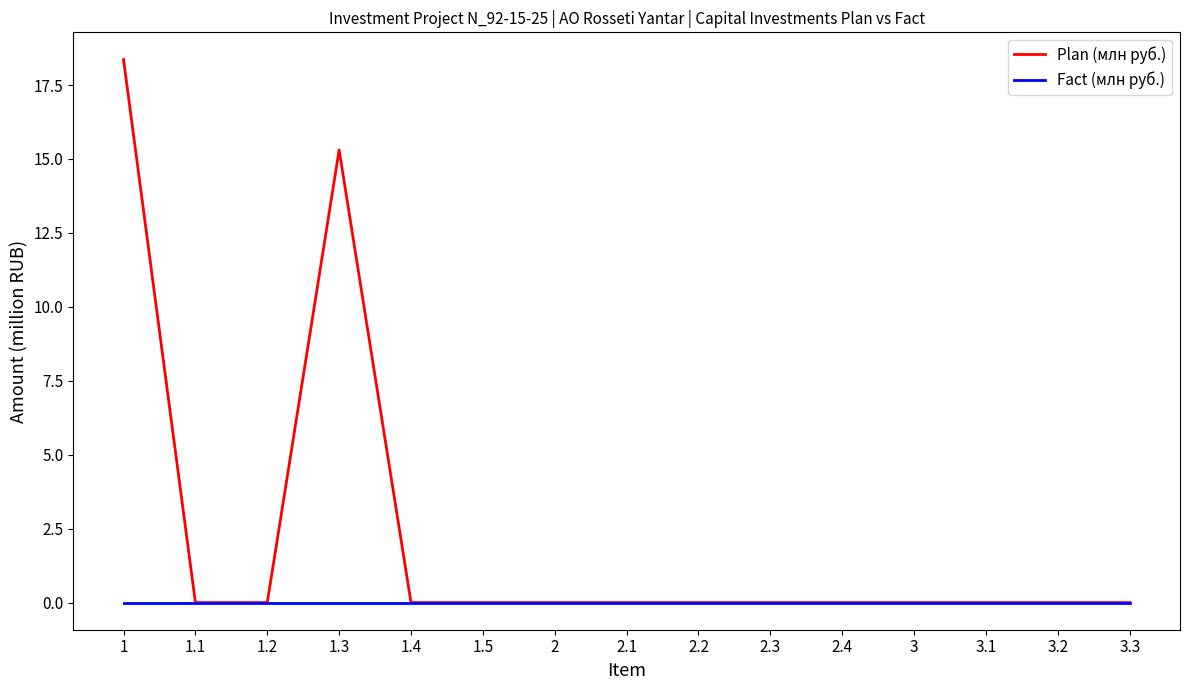

What is the maximum value shown in the chart?

18.4